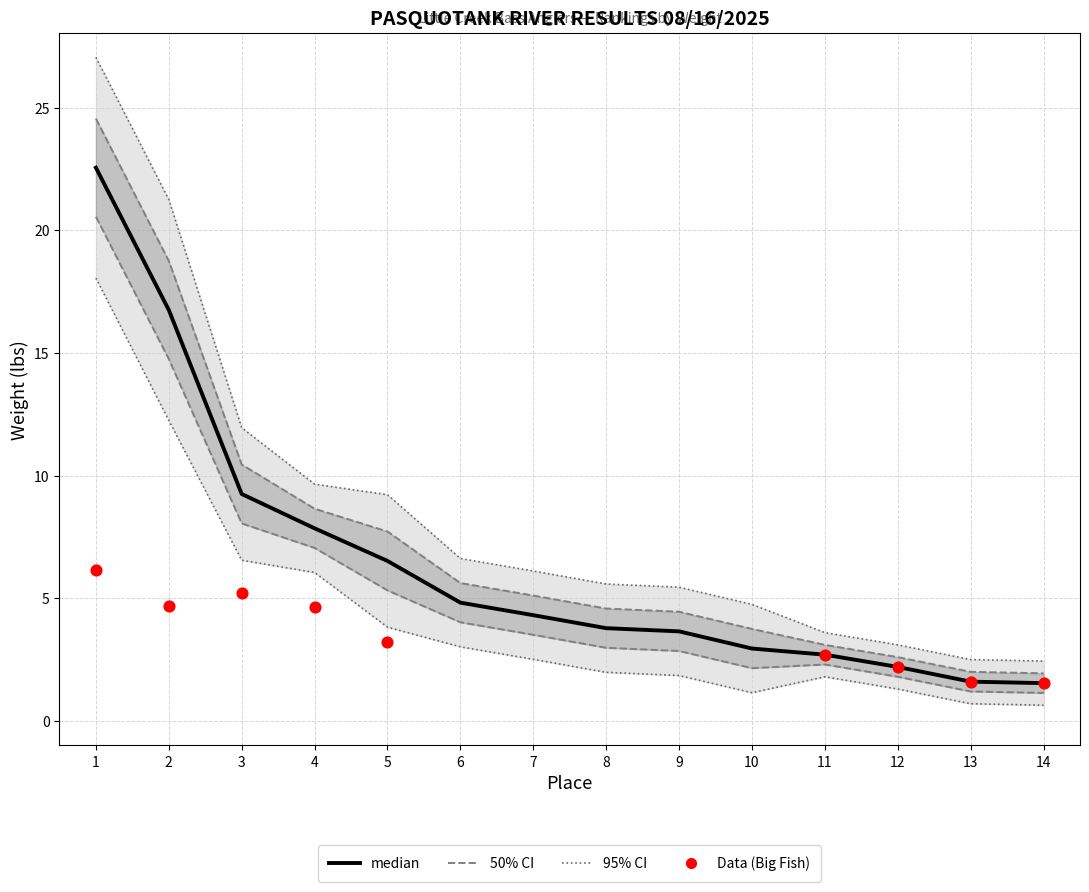

At which category is the sum across all series the highest?

1